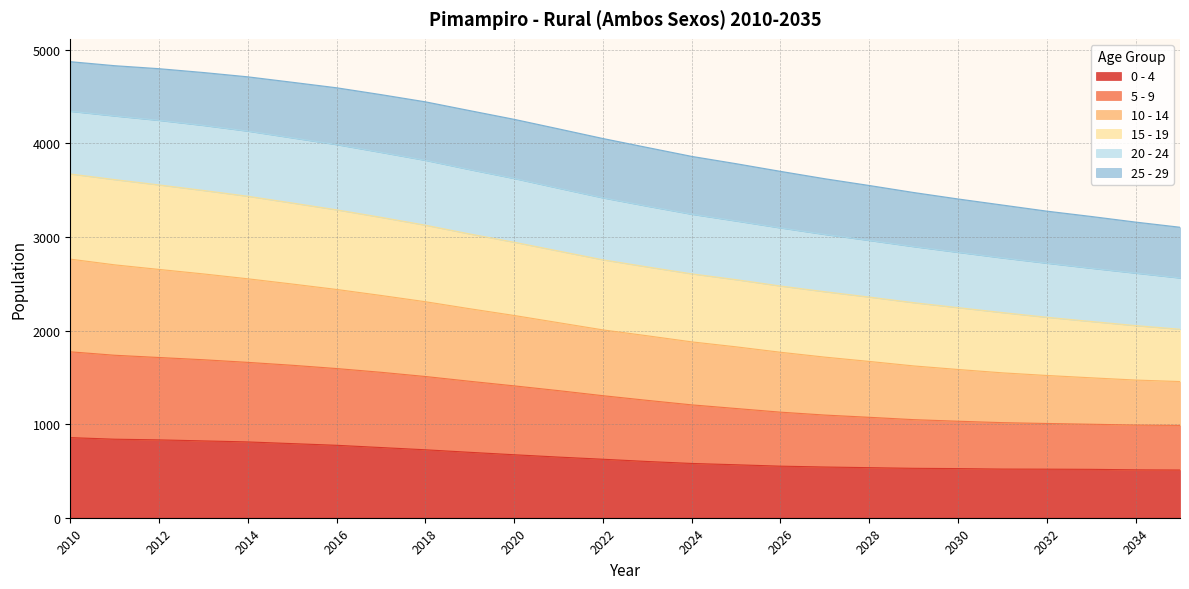

What is the total value across all series at 2016?

4594